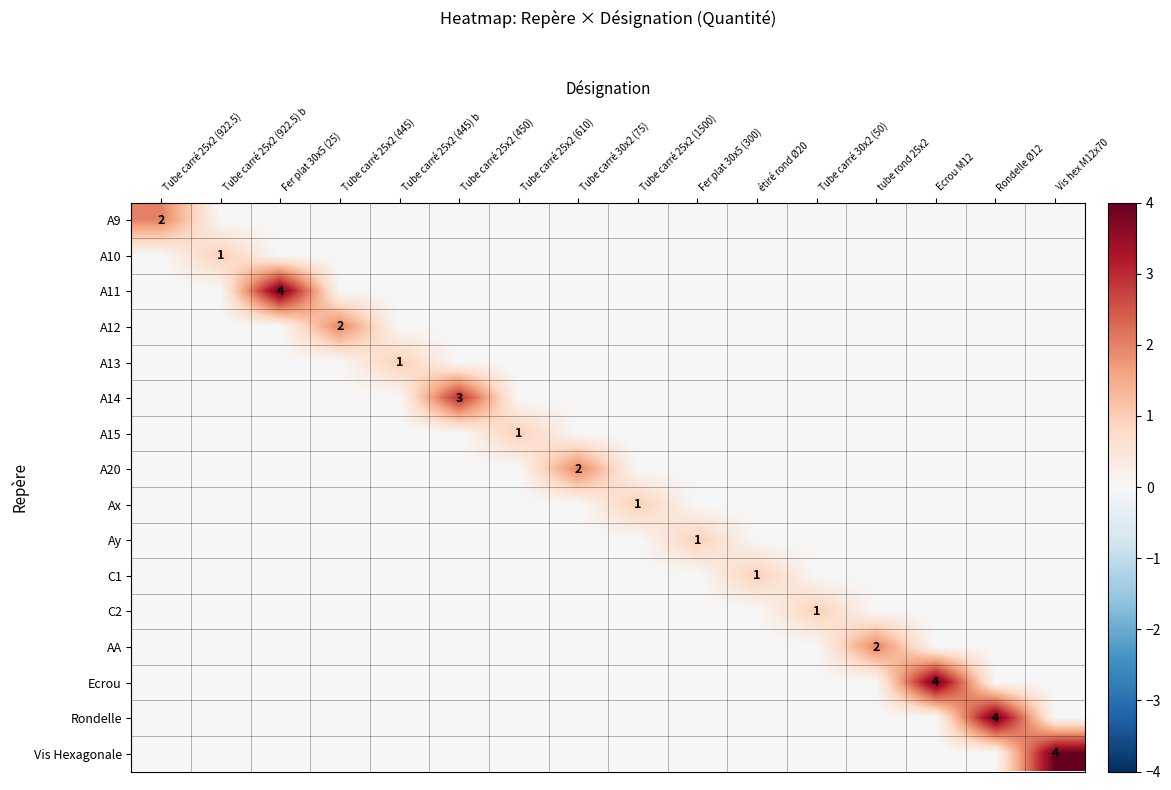

The A11 series shows -2 at Vis hex M12x70. True or false?

False